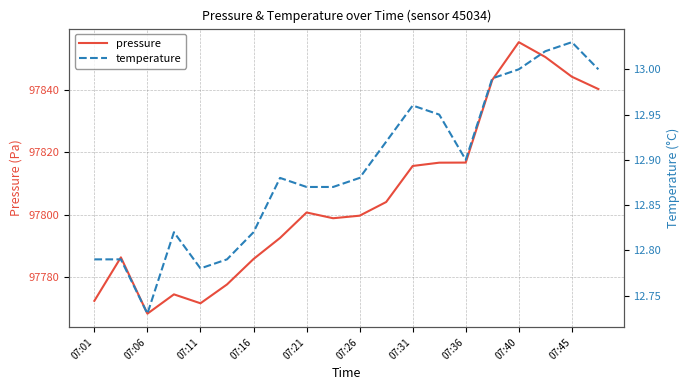

What is the difference between the maximum and minimum values in the pressure series?

87.4